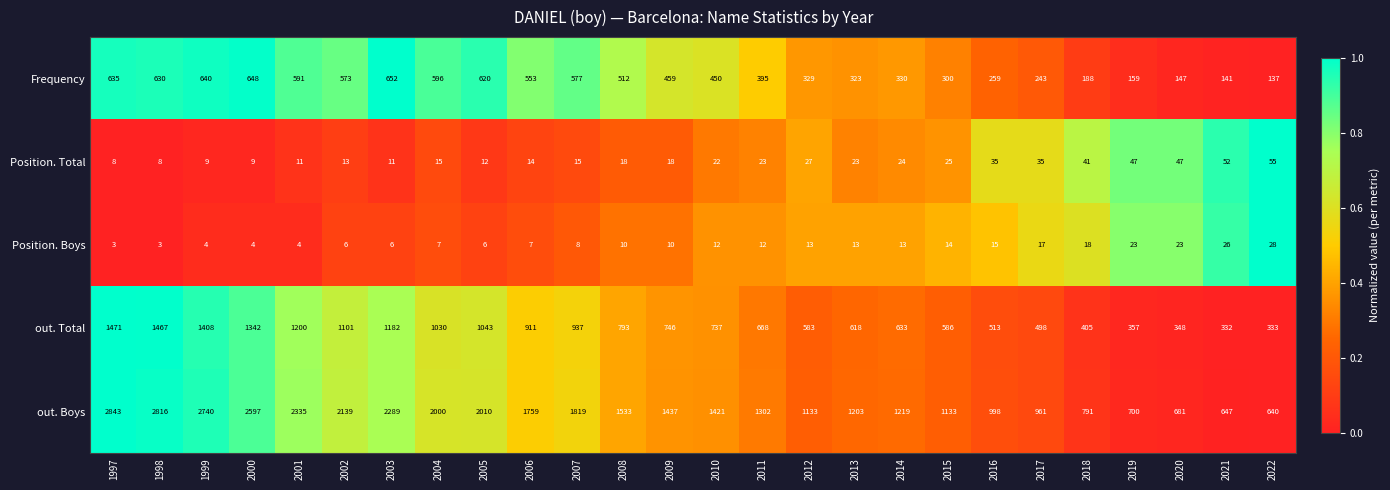

At which label does out. Boys first exceed 1437?

1997